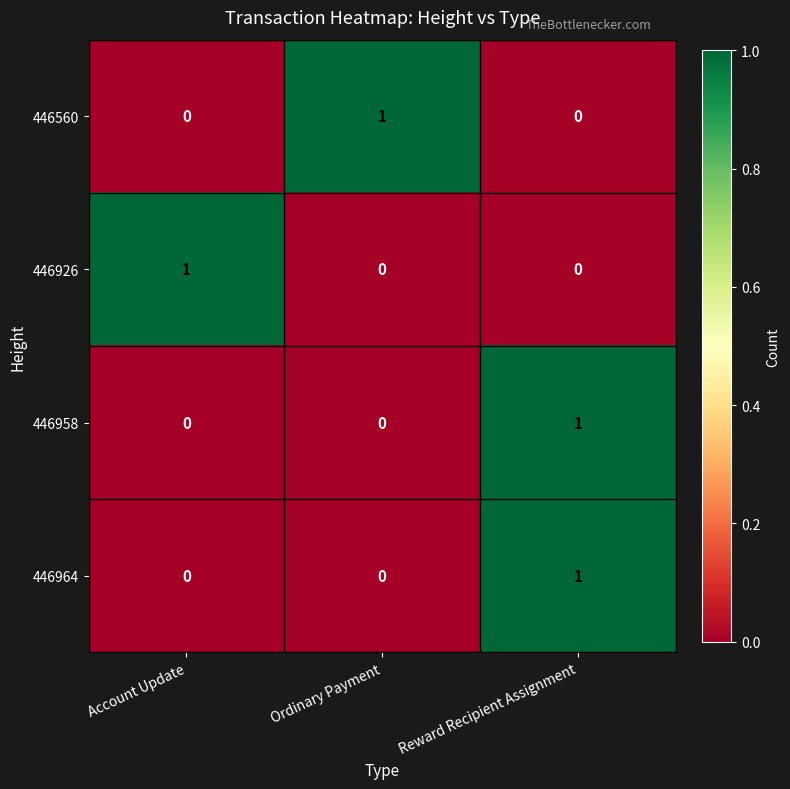

What is the greatest value displayed?

1